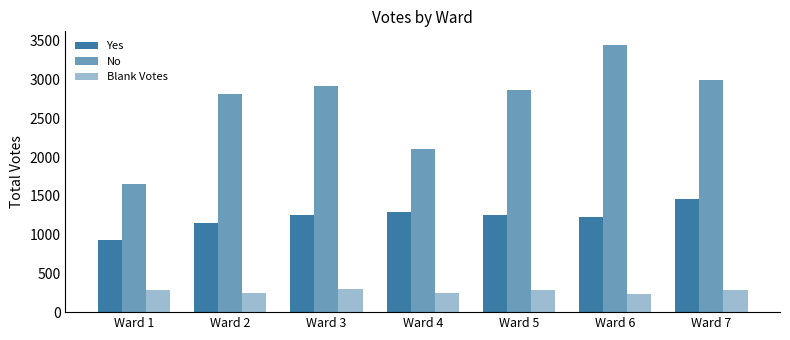

How many bars are there in each group?

3